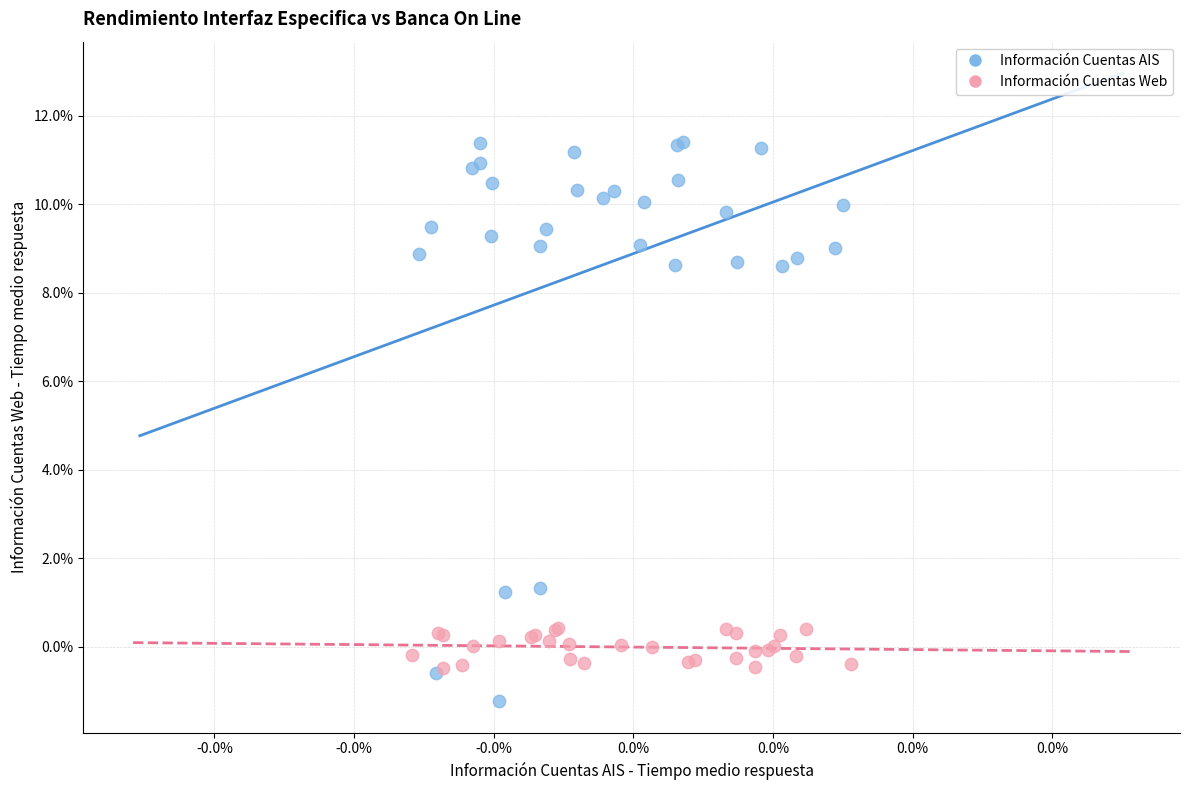

What are all the series names shown in the legend?

Información Cuentas AIS, Información Cuentas Web